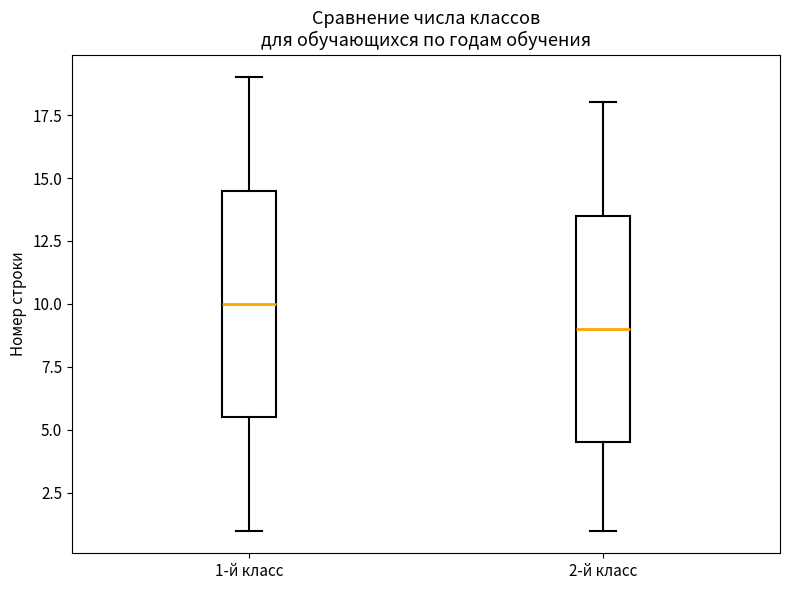

Which box has the highest median line?

1-й класс